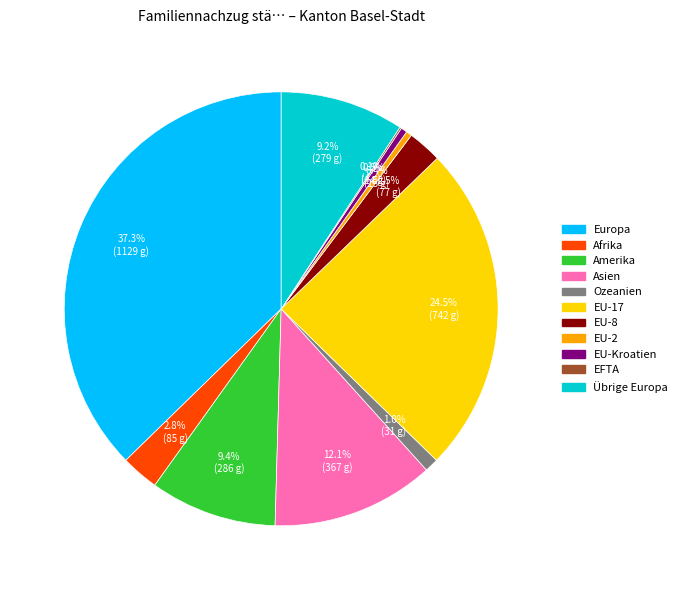

Is the sum of EU-8 and Afrika greater than half?

No